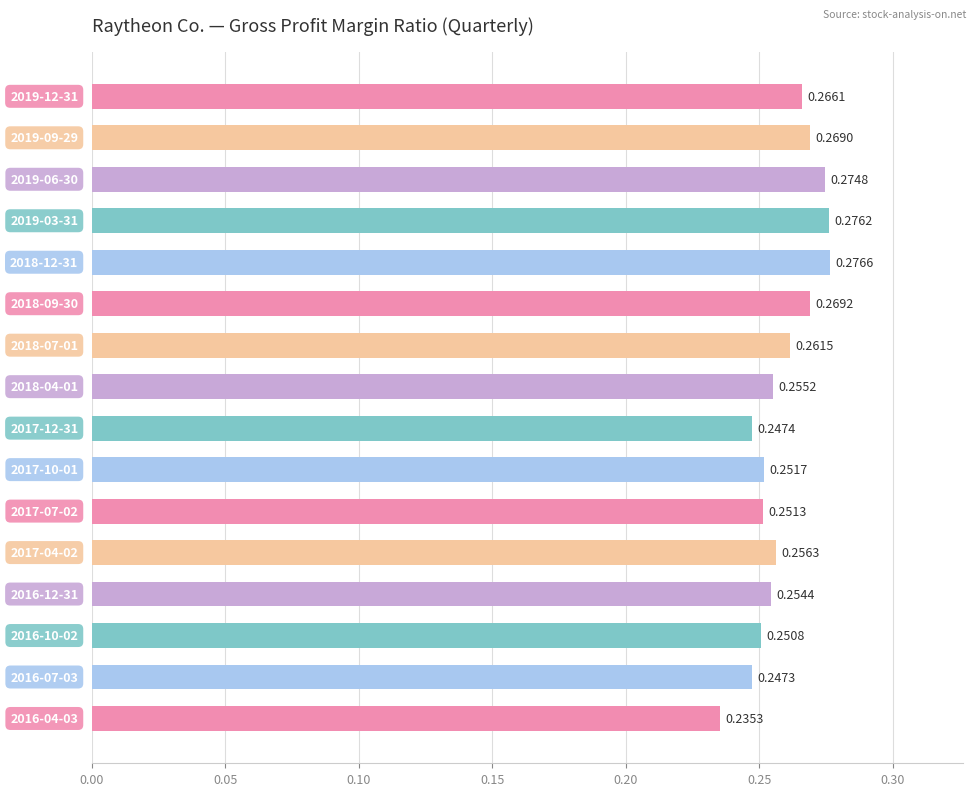

What is the sum of all values?

4.1